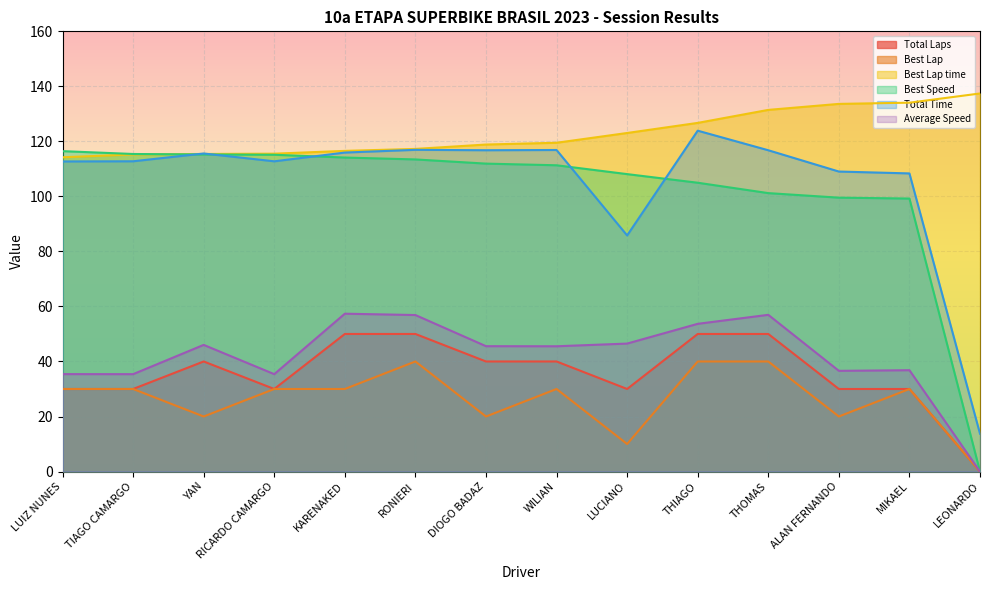

At MIKAEL, list the series in order from smallest to largest.

Total Laps, Best Lap, Average Speed, Best Speed, Total Time, Best Lap time